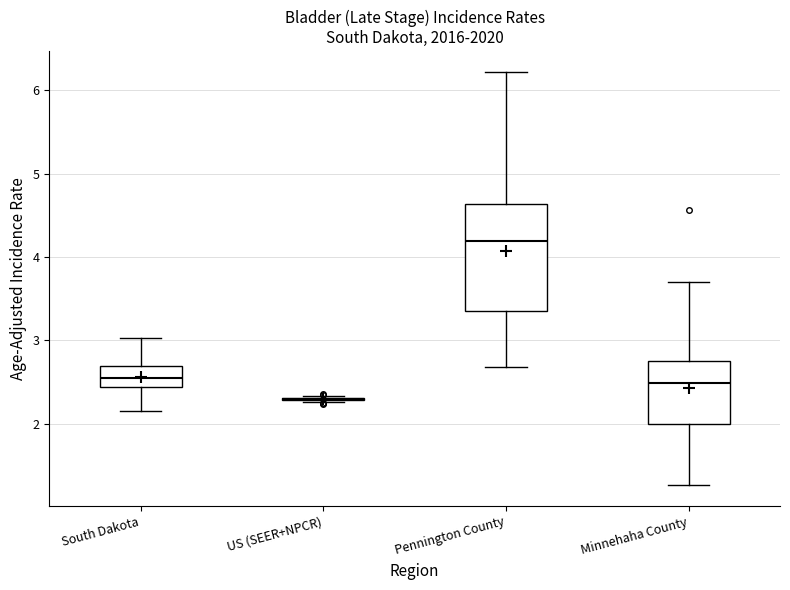

Comparing the boxes themselves (not the whiskers), which one is the tallest?

Pennington County